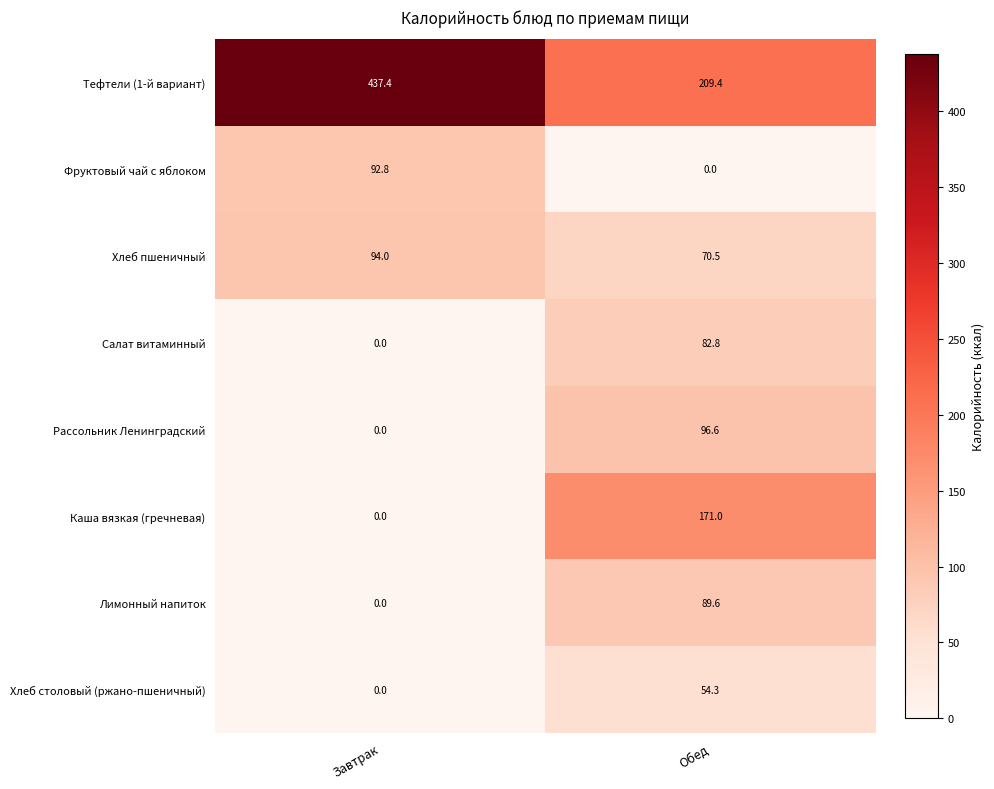

The Хлеб пшеничный series shows 94.0 at Завтрак. True or false?

True